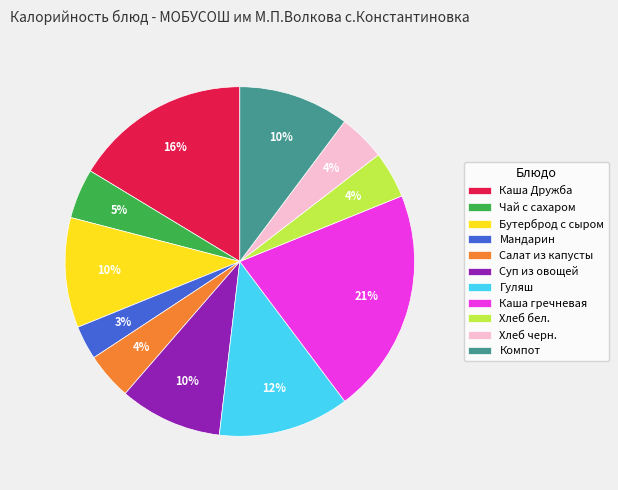

Is it true that Компот is 10% of the pie?

True